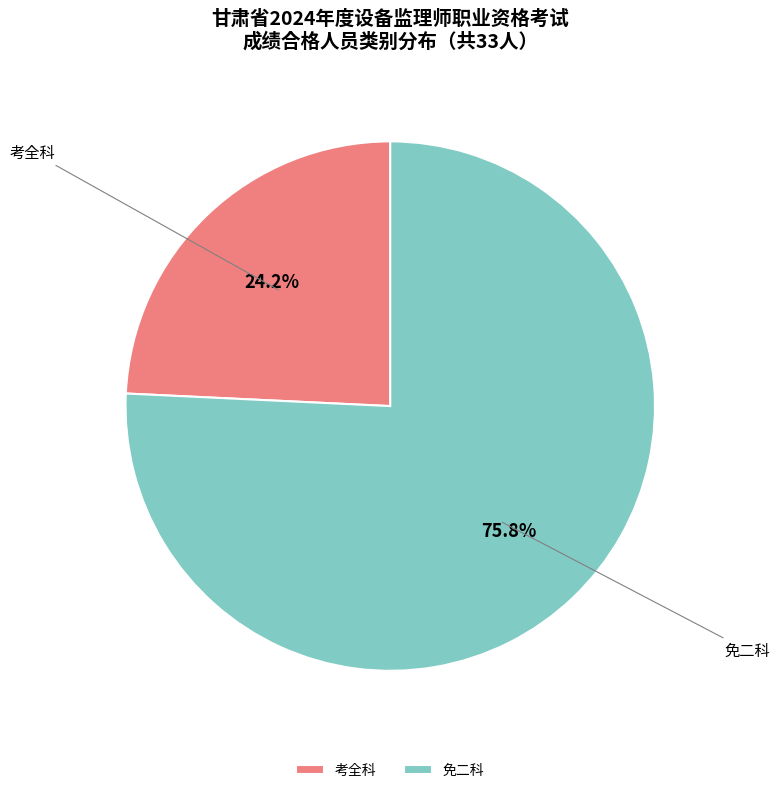

Which has a higher value, 免二科 or 考全科?

免二科